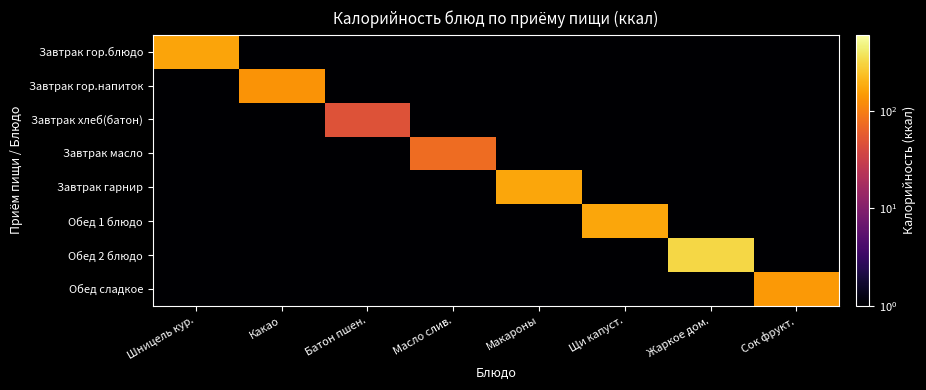

How many categories are shown in the chart?

8